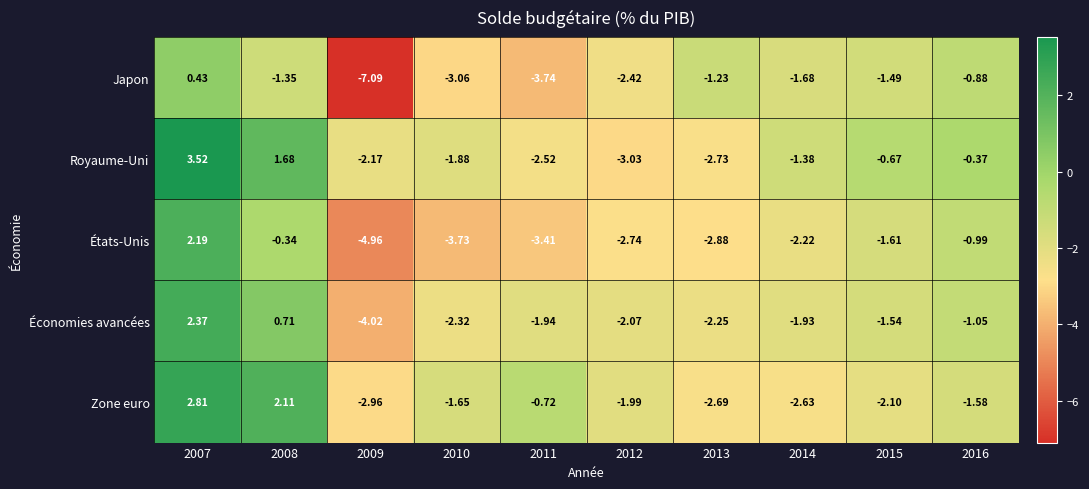

Which series has the largest total across all categories?

Royaume-Uni